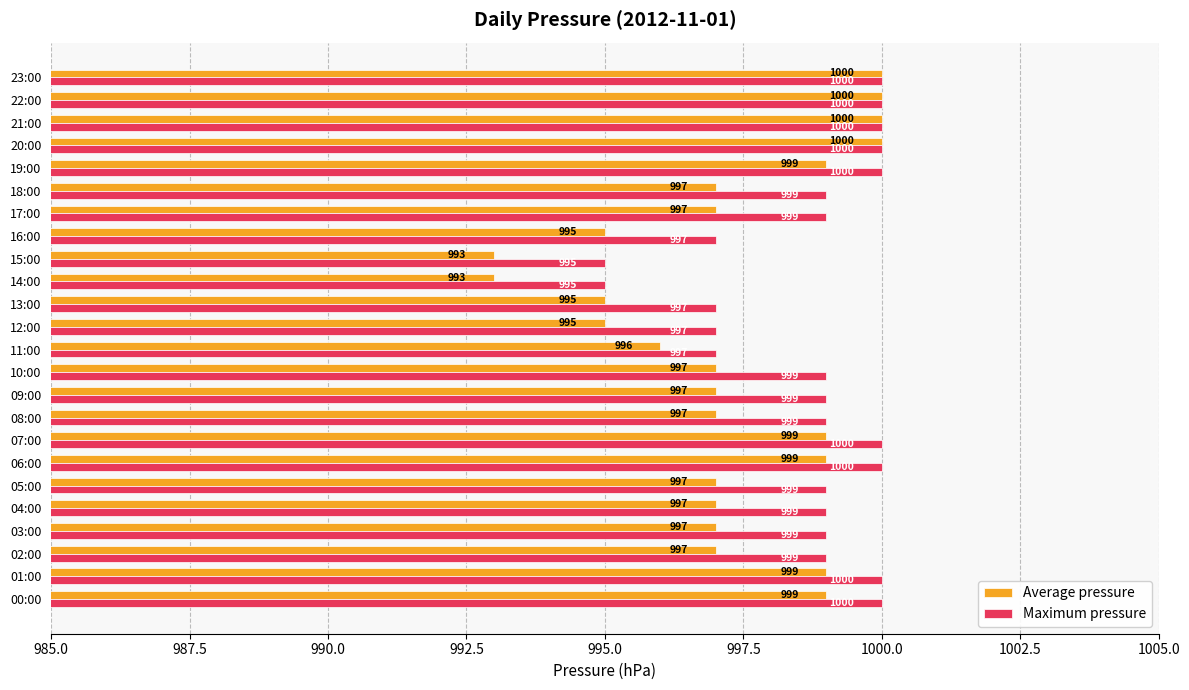

What is the difference between the maximum and minimum values in the Maximum pressure series?

5